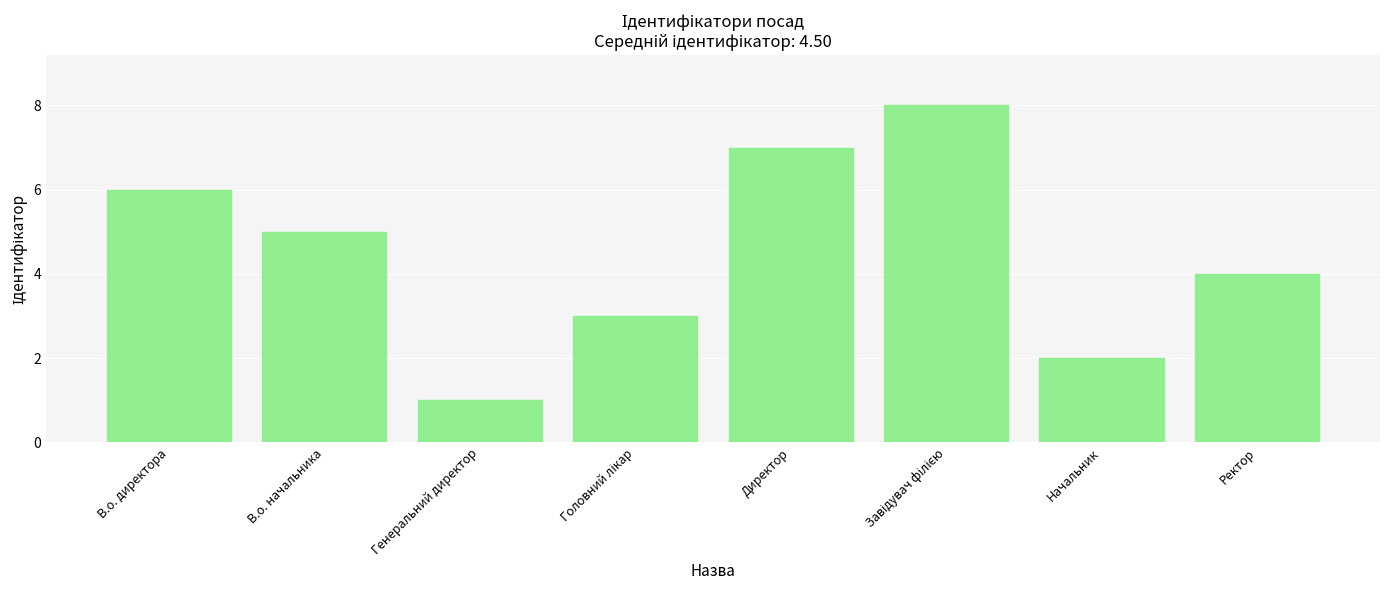

What is the minimum value shown in the chart?

1